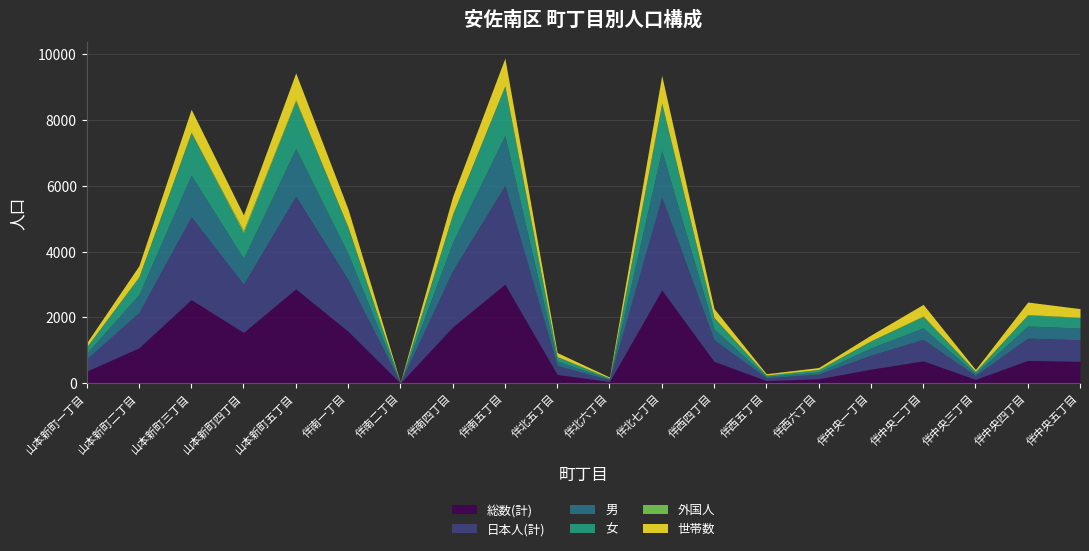

What is the label of the 16th point from the right?

山本新町五丁目